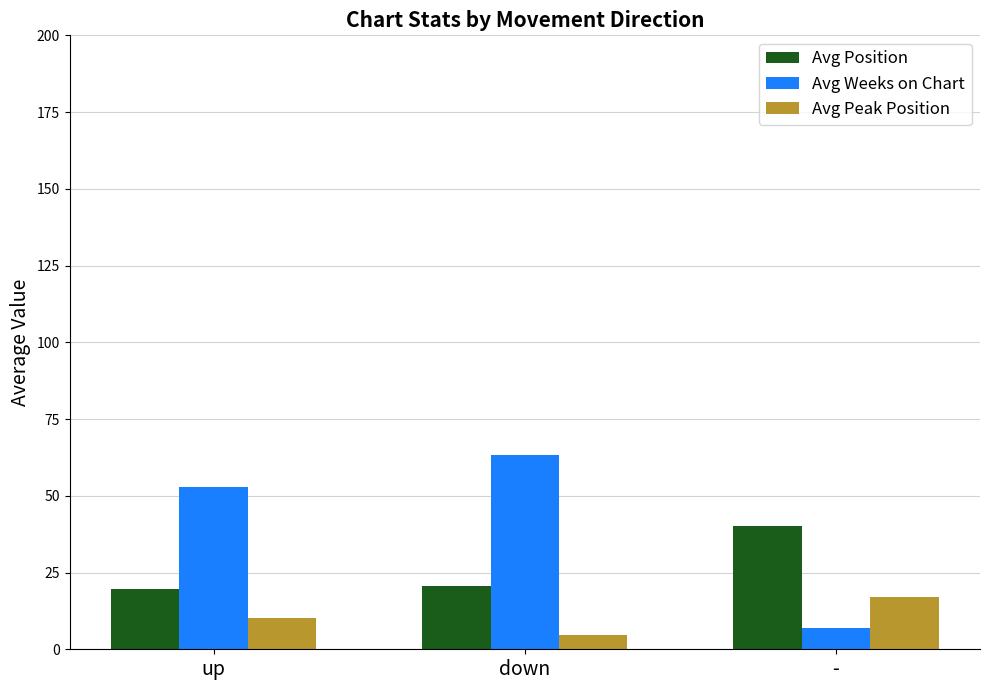

Reading left to right, extract all data points from this chart.

Avg Position: 19.7	20.7	40.0
Avg Weeks on Chart: 52.7	63.2	7.0
Avg Peak Position: 10.3	4.8	17.0